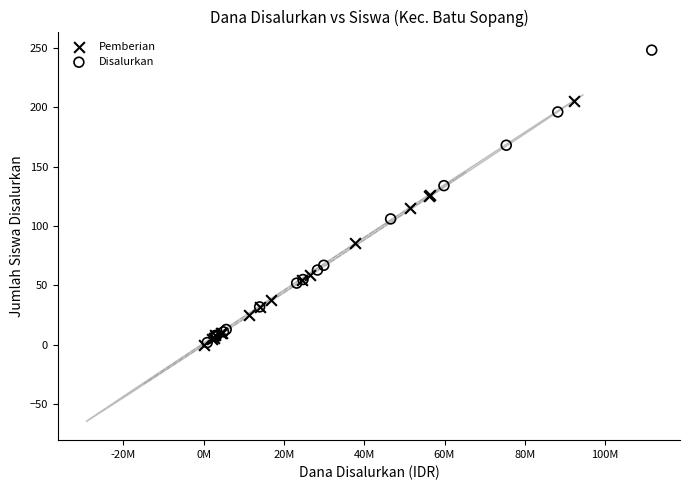

Which series contains the highest Y value?

Disalurkan